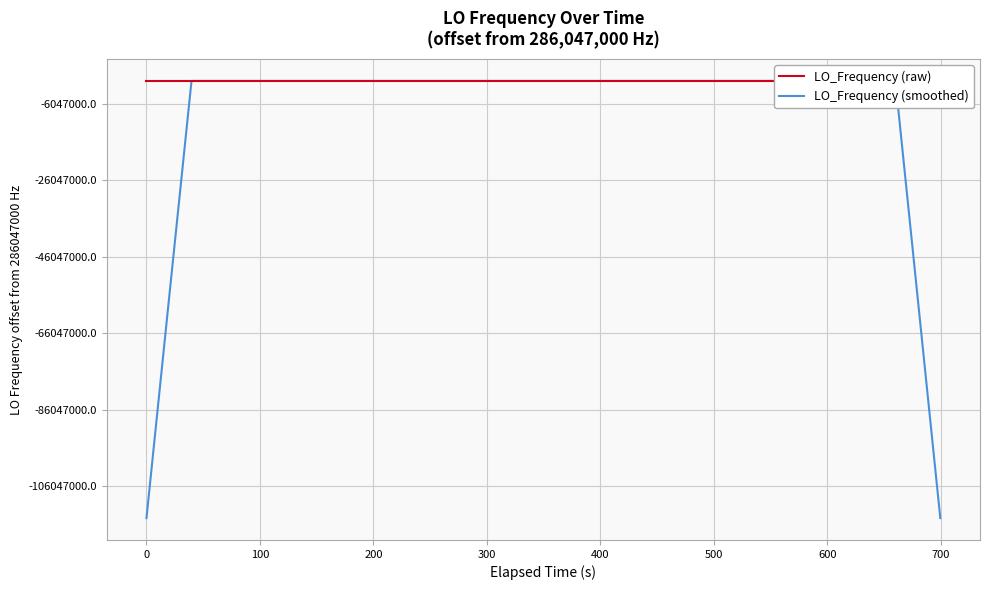

What is the highest value of the LO_Frequency (smoothed) series?

286047013.9